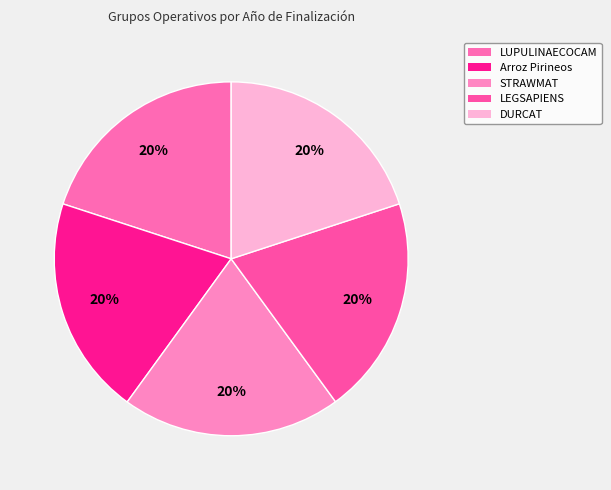

Is the sum of DURCAT and STRAWMAT greater than half?

No